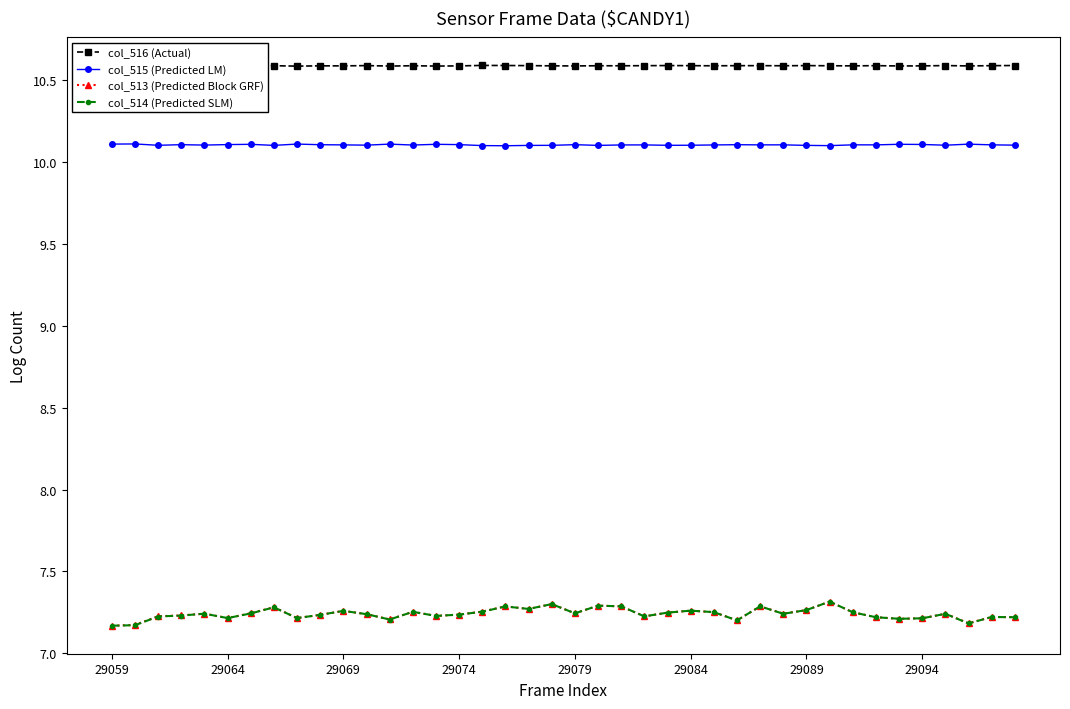

How many col_515 (Predicted LM) values are between 10 and 11?

40